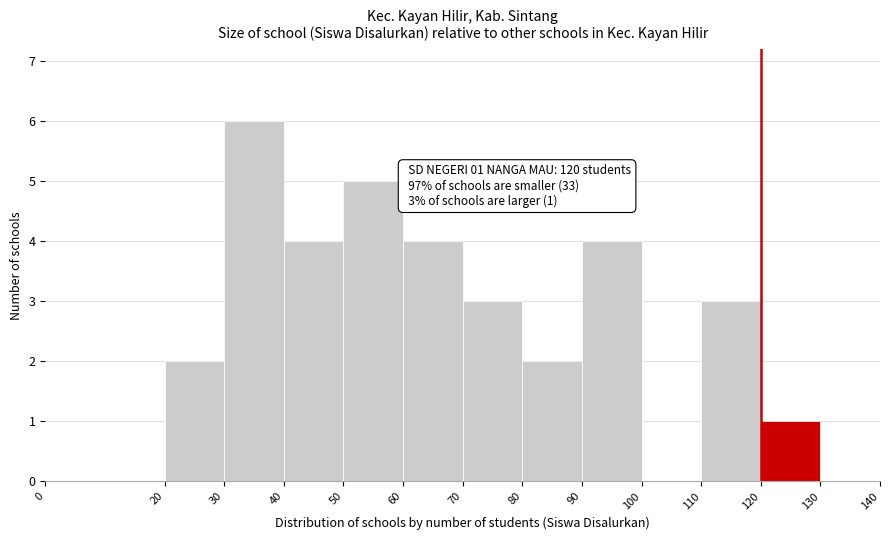

Over which range of the x-axis is the bar tallest?

30 to 40